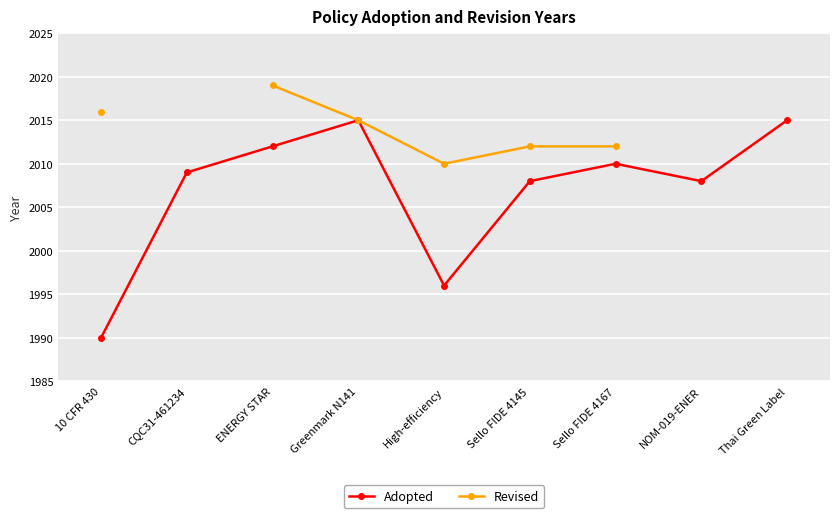

Which series has the largest total across all categories?

Adopted